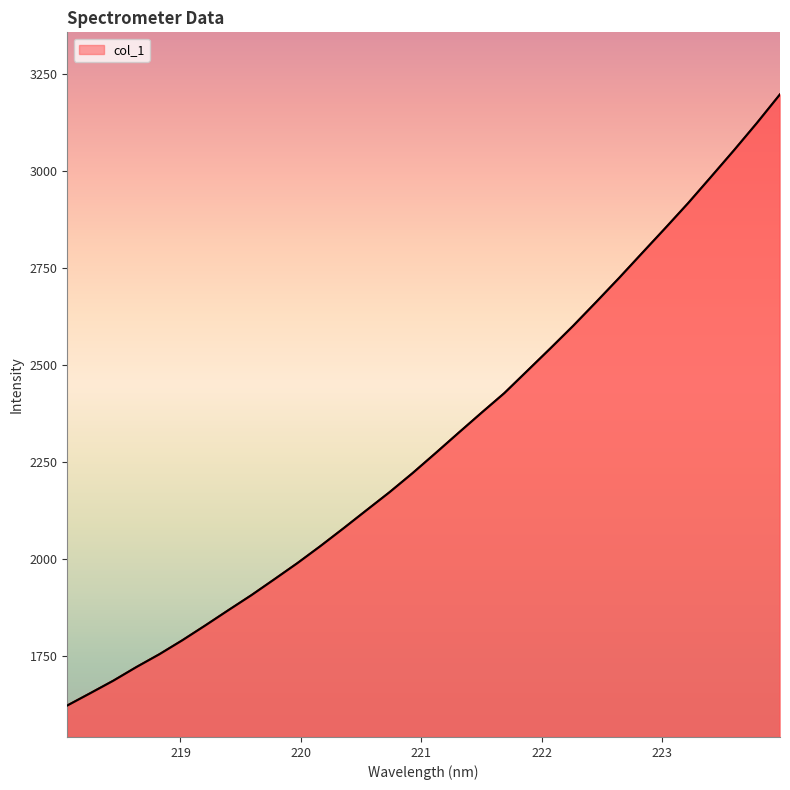

What is the difference between the maximum and minimum values?

1574.8